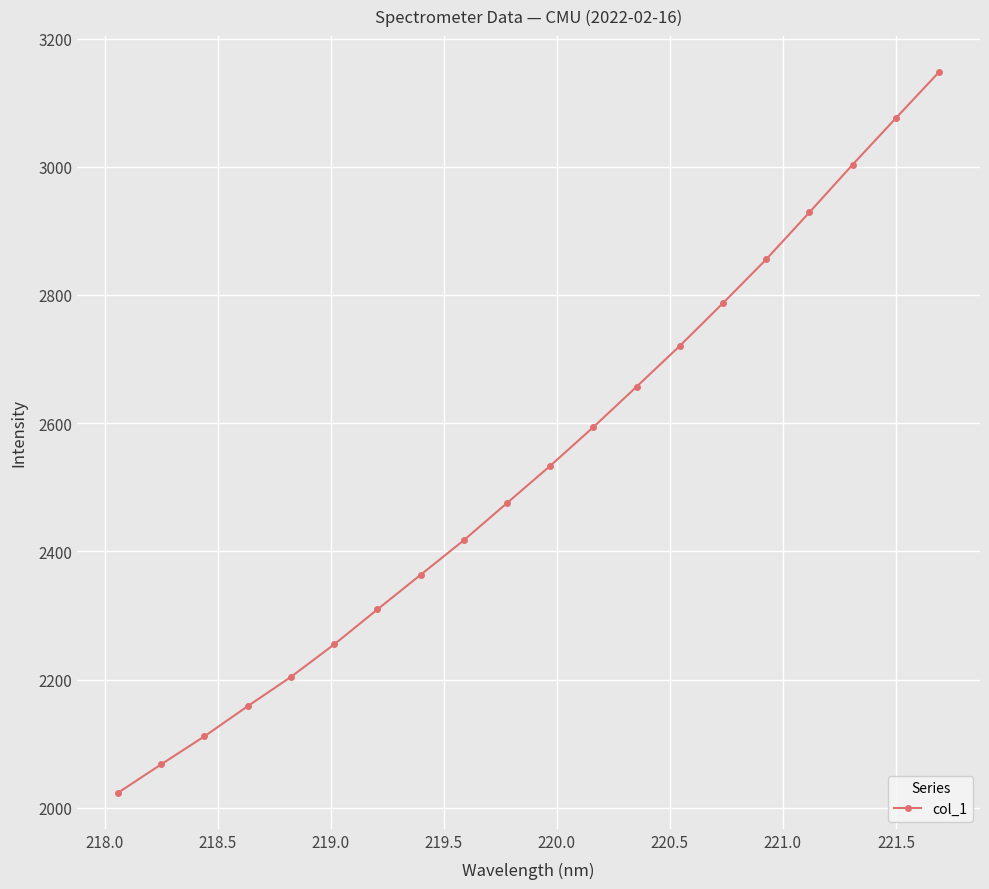

What is the average value?

2534.6